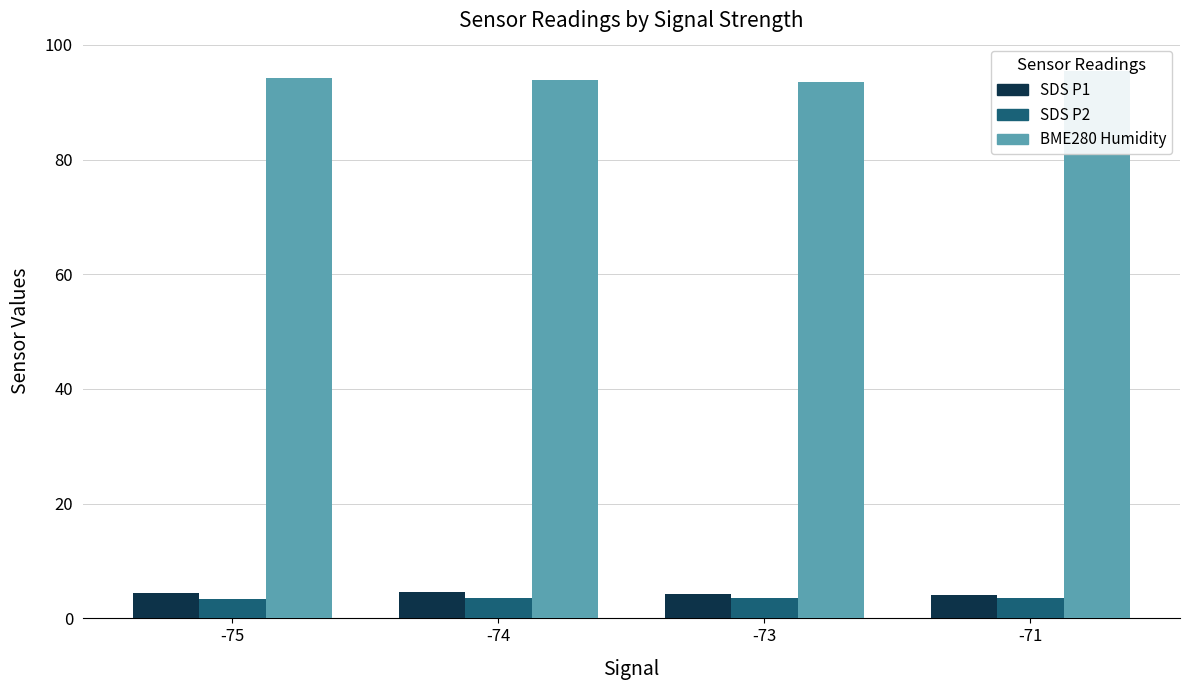

At which category is the sum across all series the highest?

-71